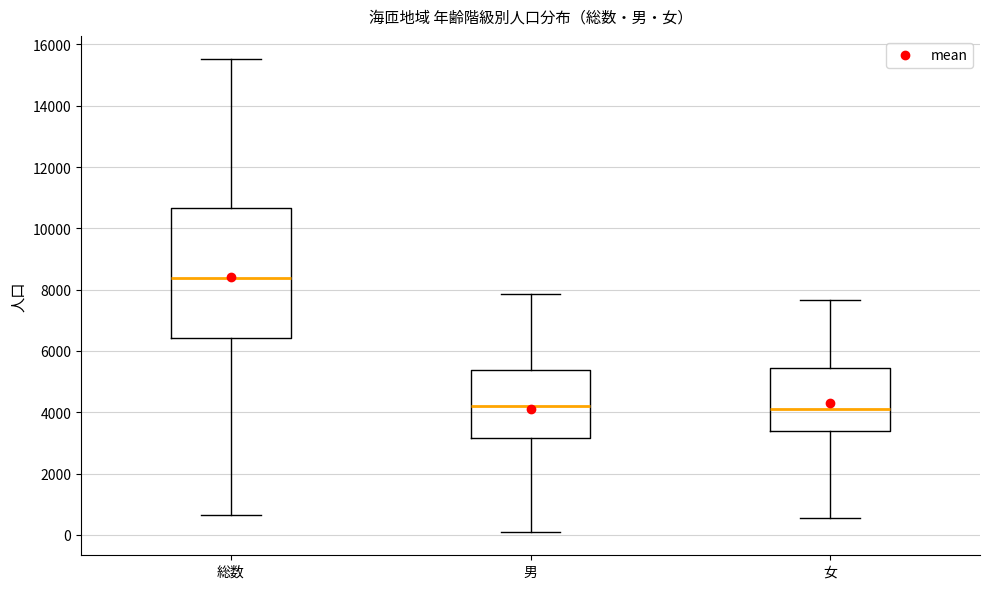

Where does the upper whisker of the box for 男 end on the y-axis? The values are not printed on the chart, so give them approximately, as read against the axis.

7800